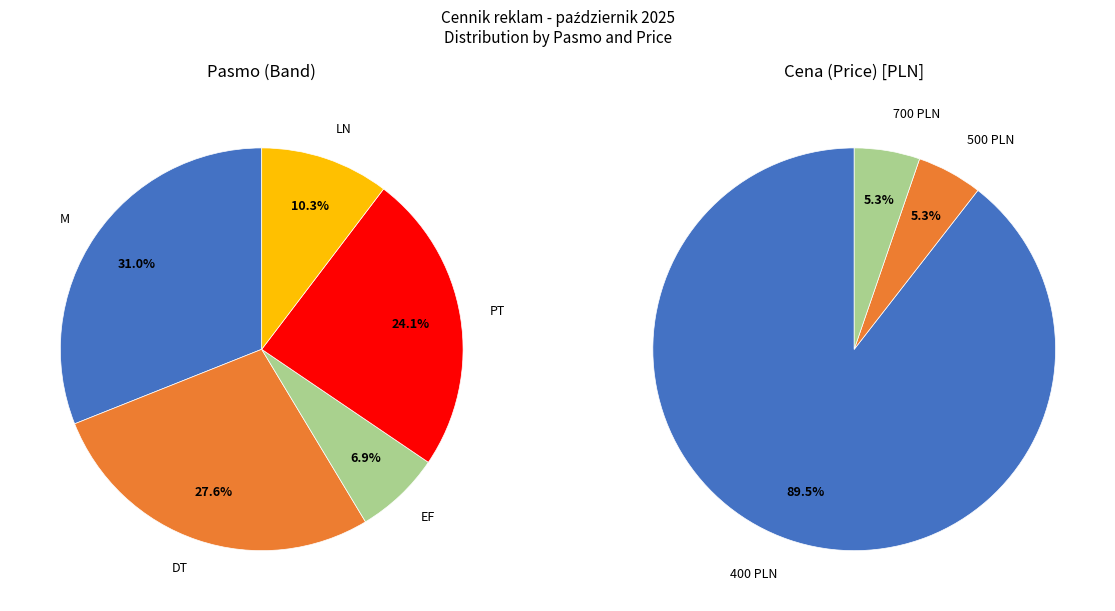

Rank the categories by value from lowest to highest.

EF, LN, PT, DT, M